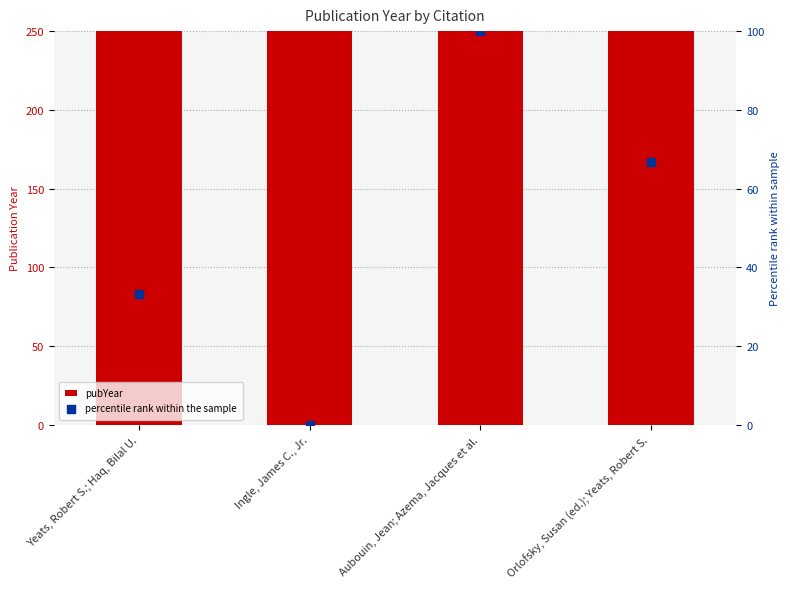

Which series contains the lowest Y value?

percentile rank within the sample